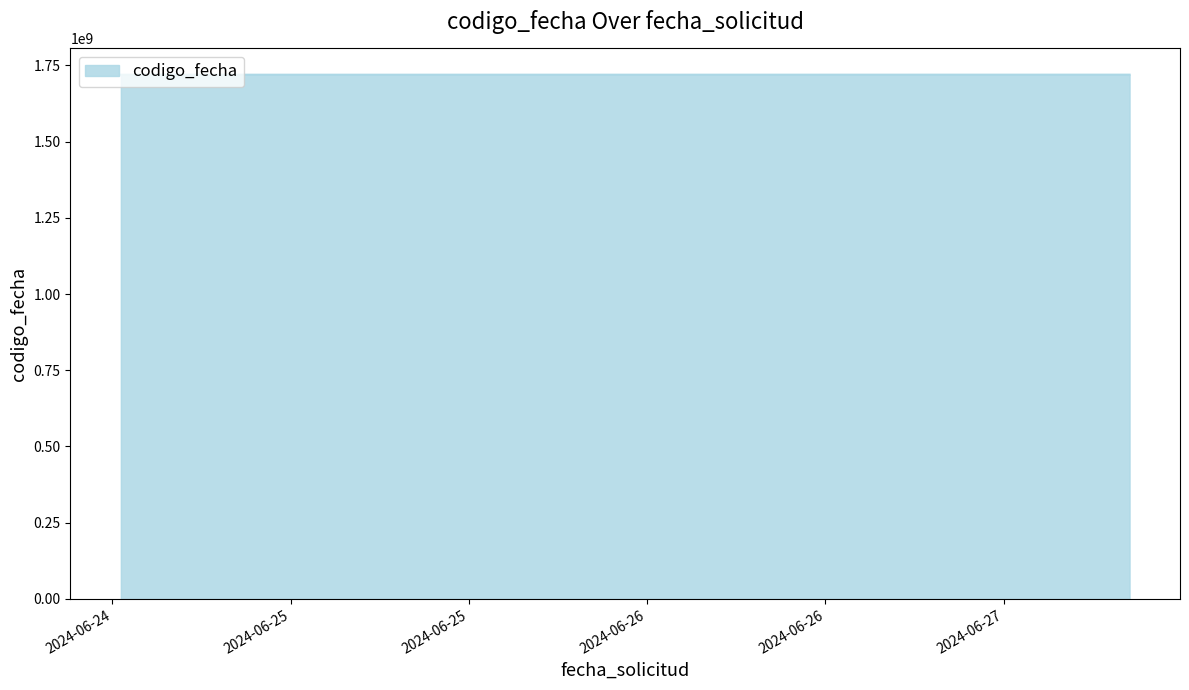

What is the average value?

1719407924